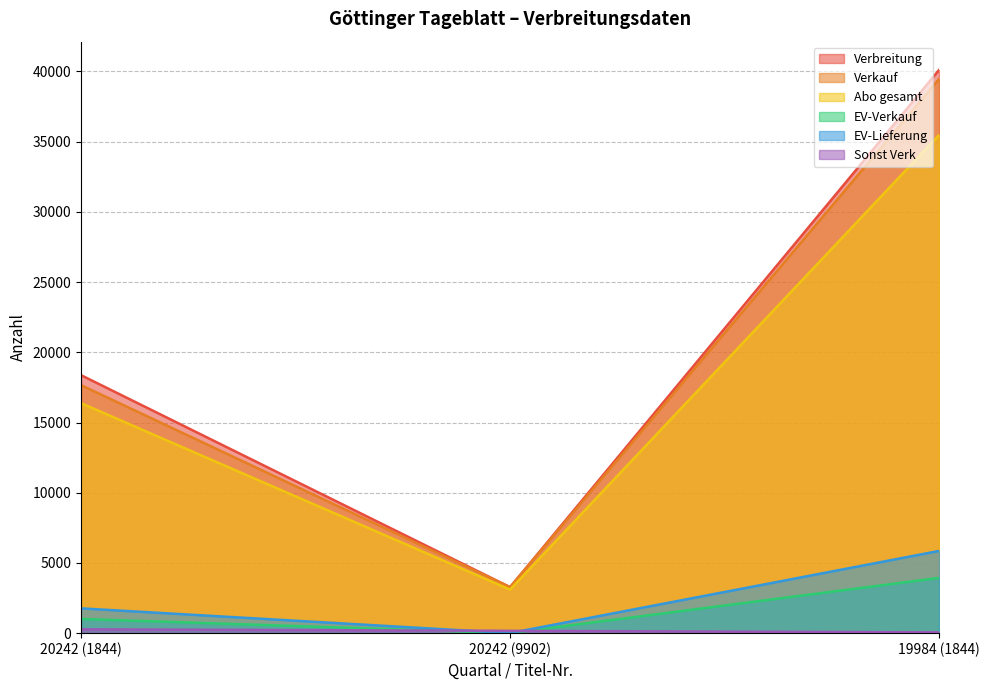

At which label does Sonst Verk first exceed 166?

20242 (1844)